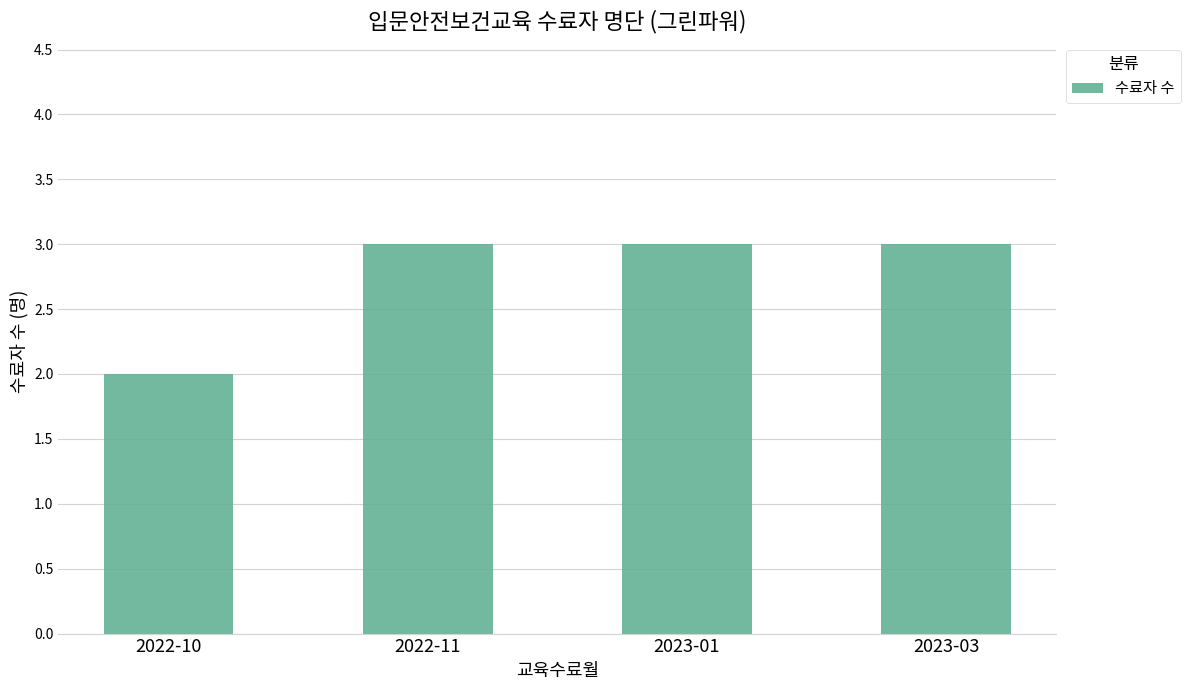

What is the minimum value shown in the chart?

2